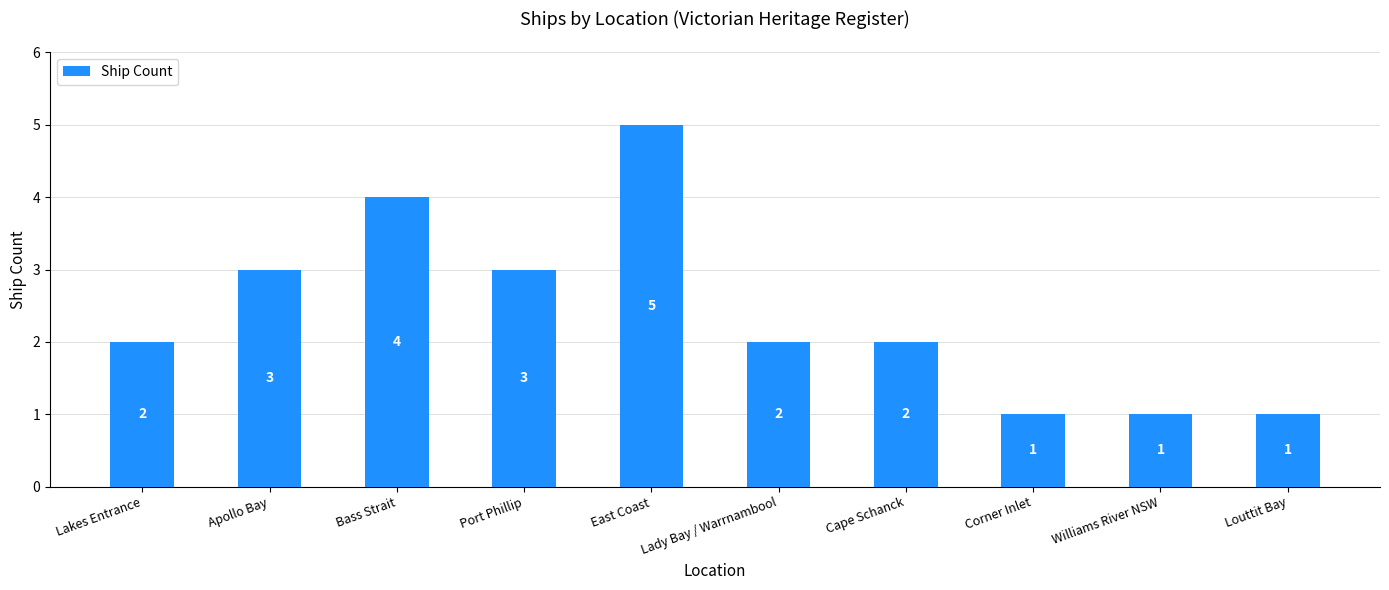

Is it true that the value at Apollo Bay is 5?

False